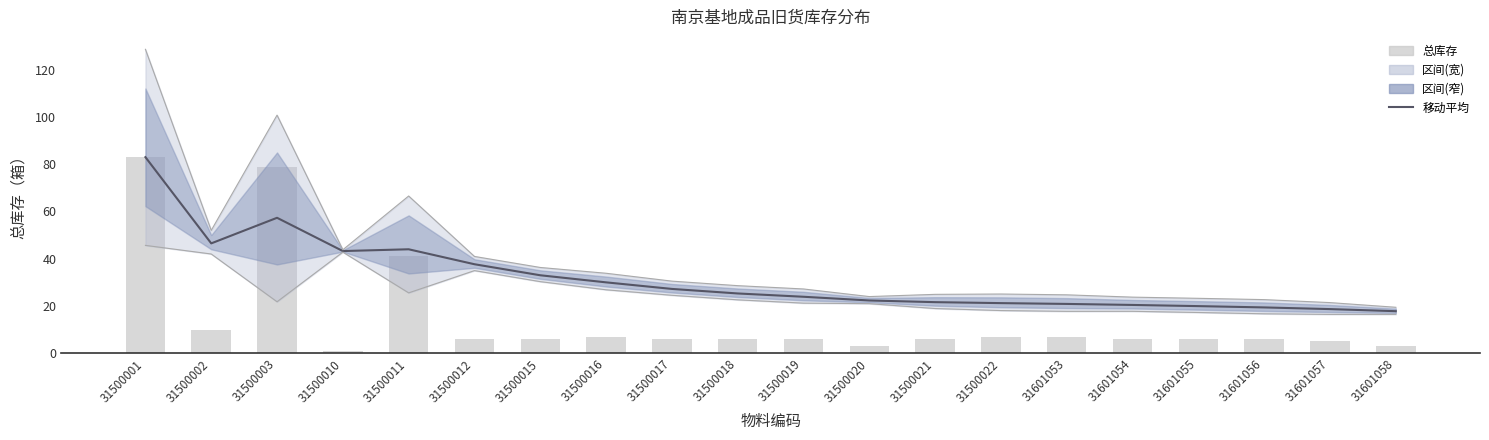

Where does the 总库存 series first go above 6?

31500001